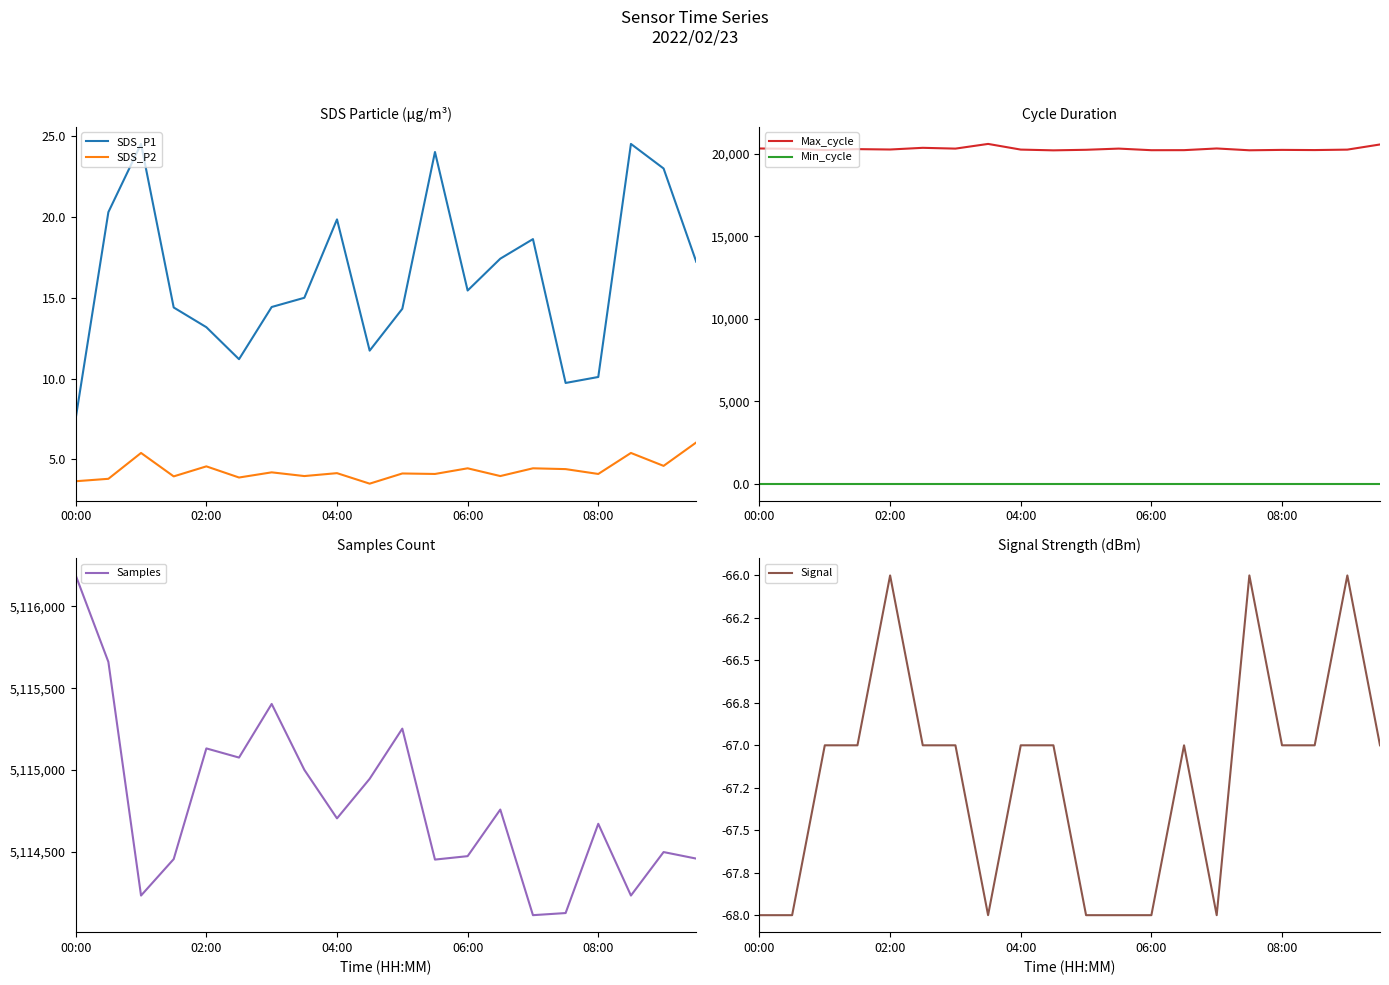

What is the minimum value for Samples?

5114112